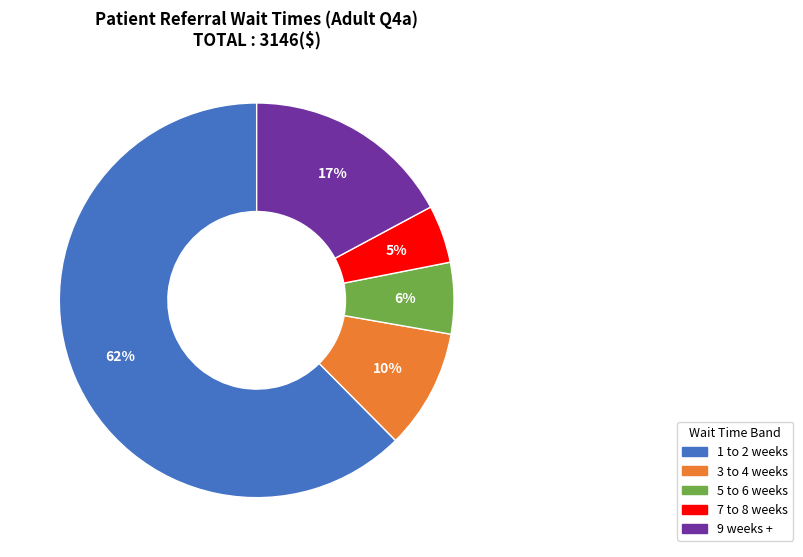

To the nearest percent, what is the average slice percentage?

20%